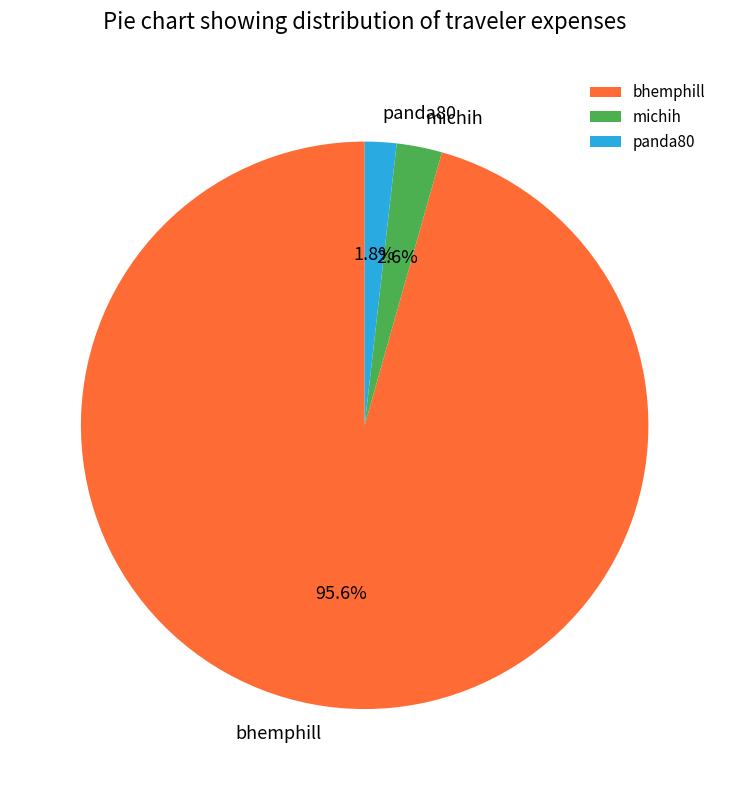

Which slice is the largest?

bhemphill